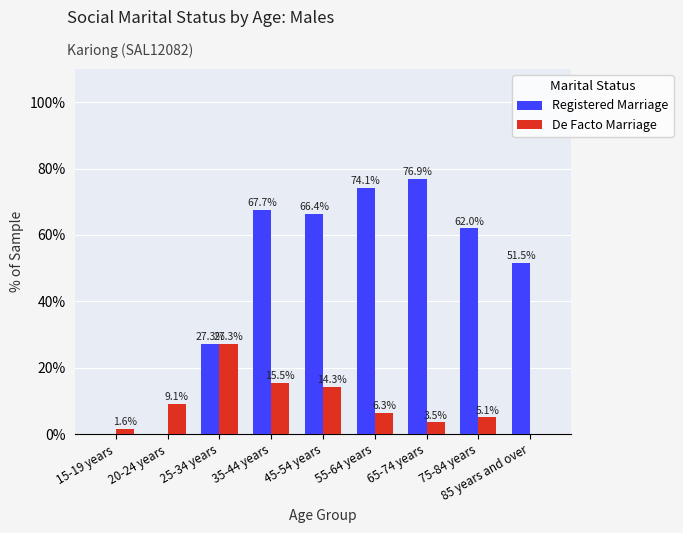

What are all the series names shown in the legend?

Registered Marriage, De Facto Marriage